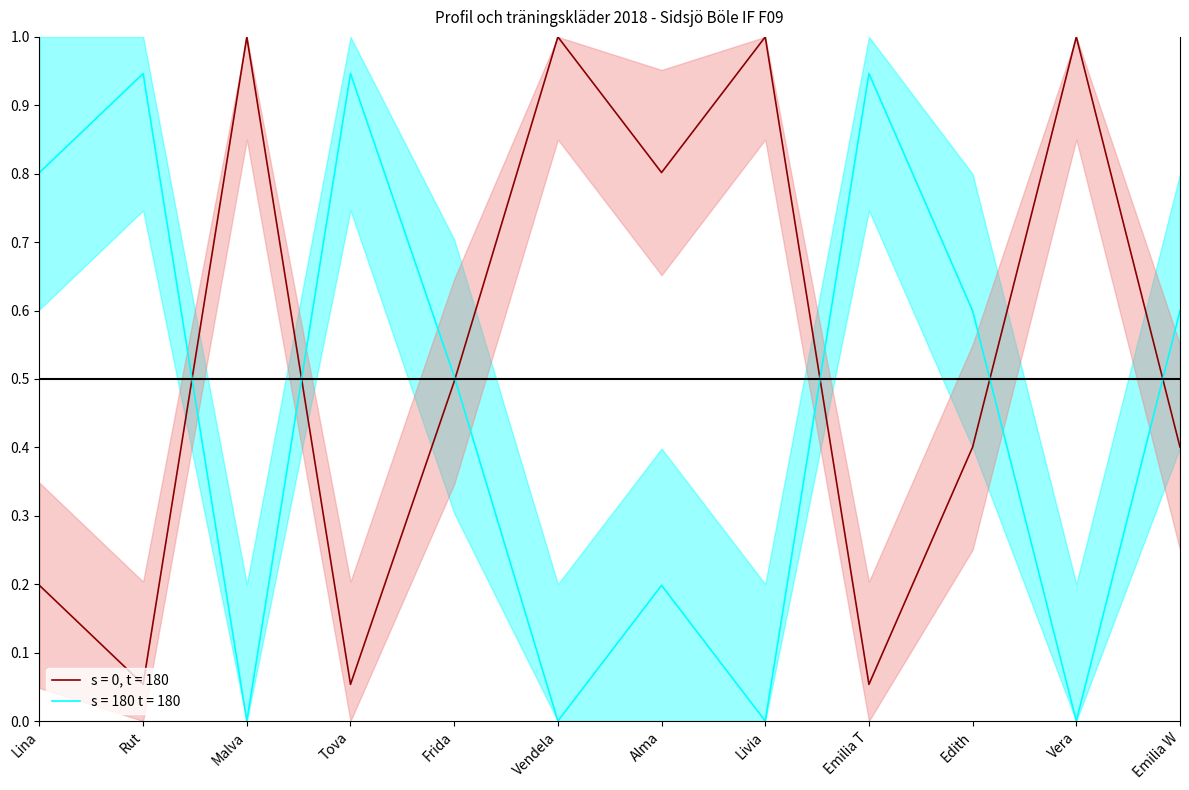

The value at Livia is 0.5. True or false?

False